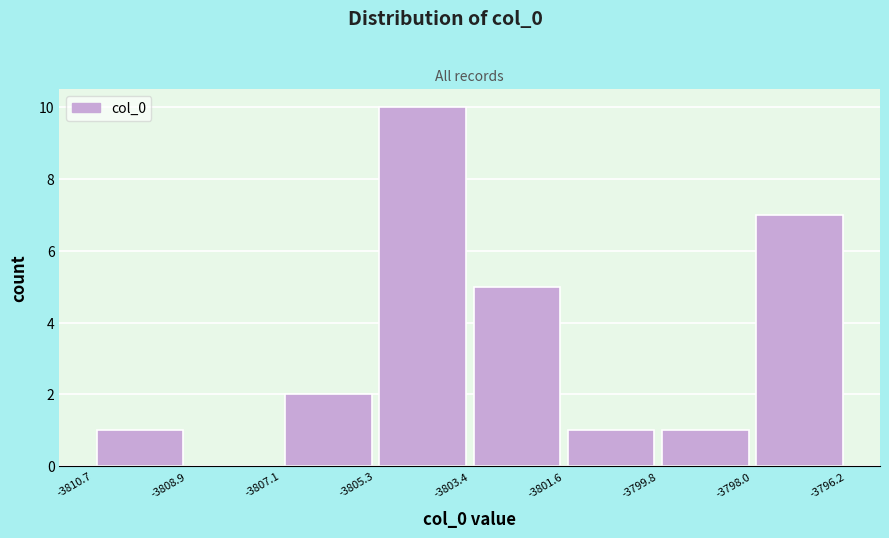

Reading left to right, transcribe this chart: for each bar, give the range it covers on the x-axis and its height. The values are not printed on the chart, so give them approximately, as read against the axis.

-3810.7 to -3808.9: 1
-3808.9 to -3807.1: 0
-3807.1 to -3805.3: 2
-3805.3 to -3803.4: 10
-3803.4 to -3801.6: 5
-3801.6 to -3799.8: 1
-3799.8 to -3798.0: 1
-3798.0 to -3796.2: 7